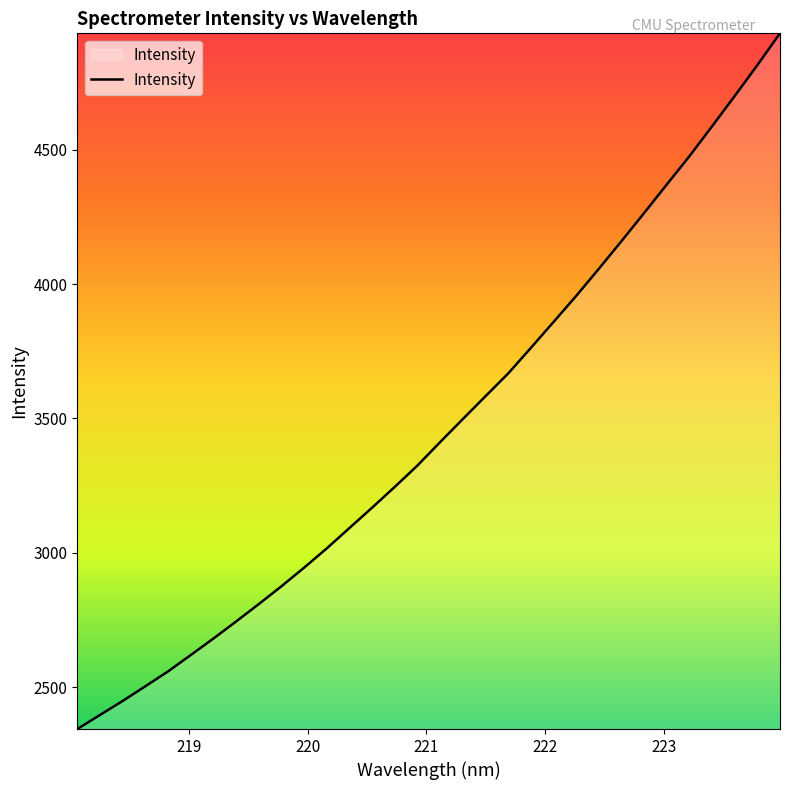

What is the smallest value displayed?

2344.3